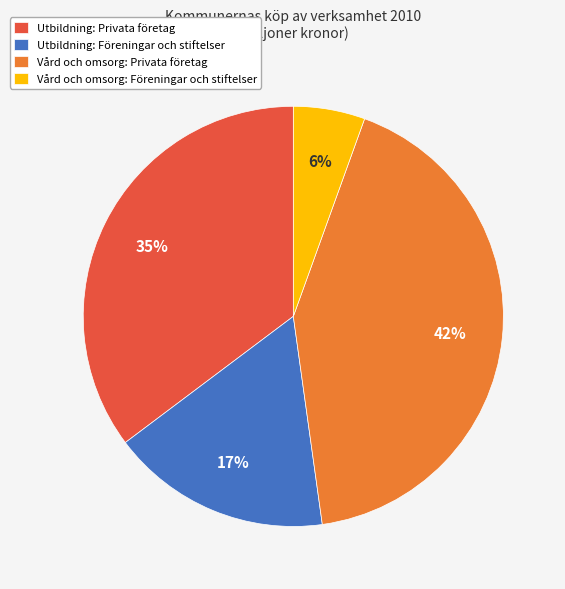

Combined, do Vård och omsorg: Föreningar och stiftelser and Vård och omsorg: Privata företag account for over 50%?

No